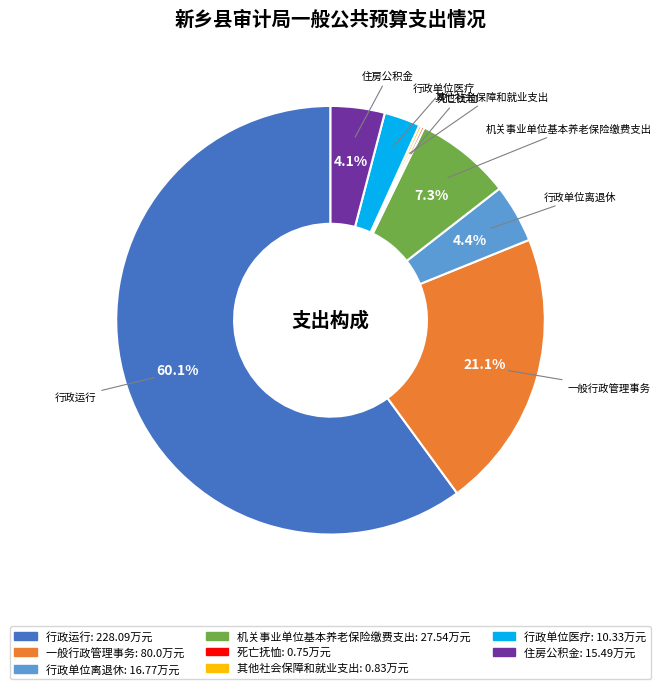

Is the sum of 行政运行 and 一般行政管理事务 greater than half?

Yes